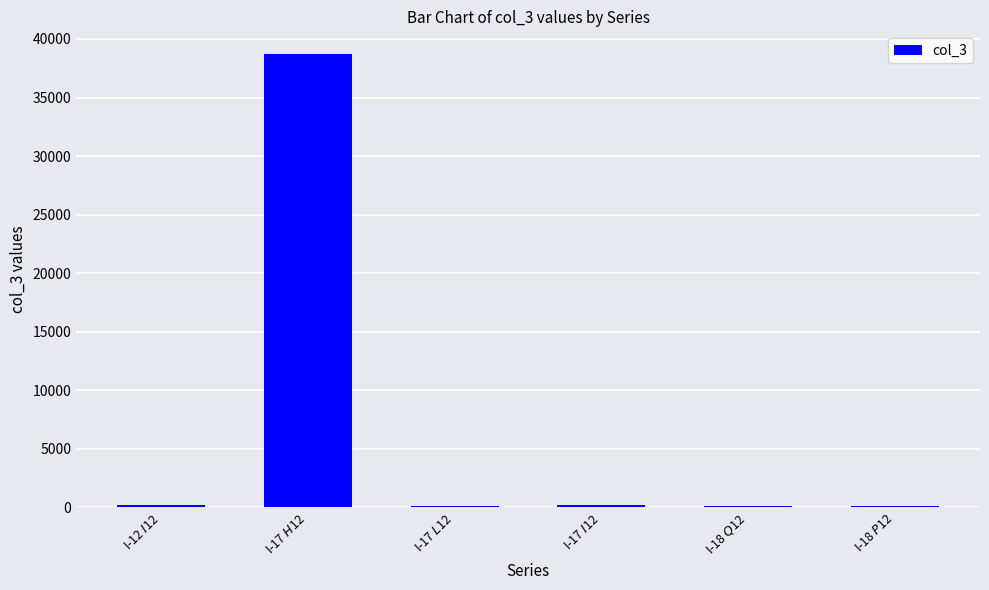

What is the greatest value displayed?

38717.0